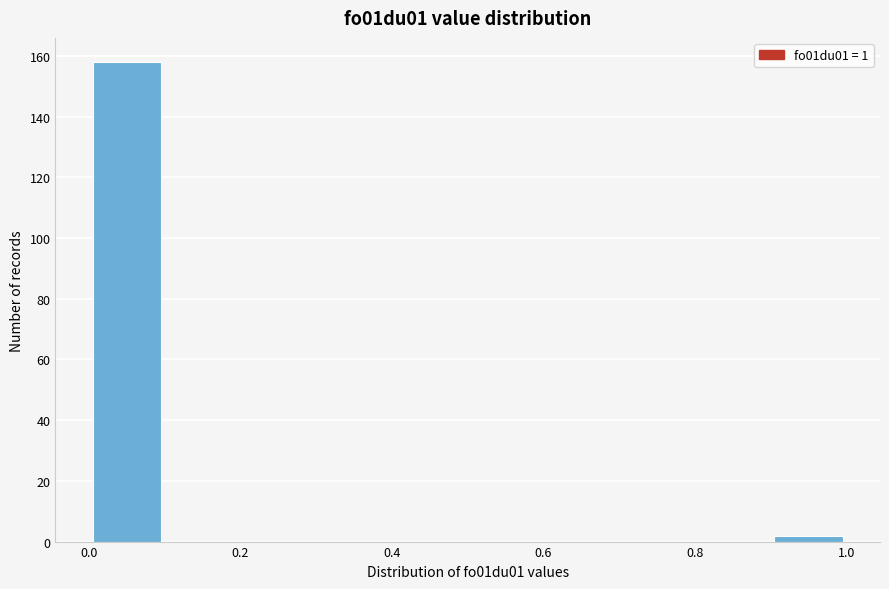

Which range on the x-axis has the tallest bar?

0.0 to 0.1